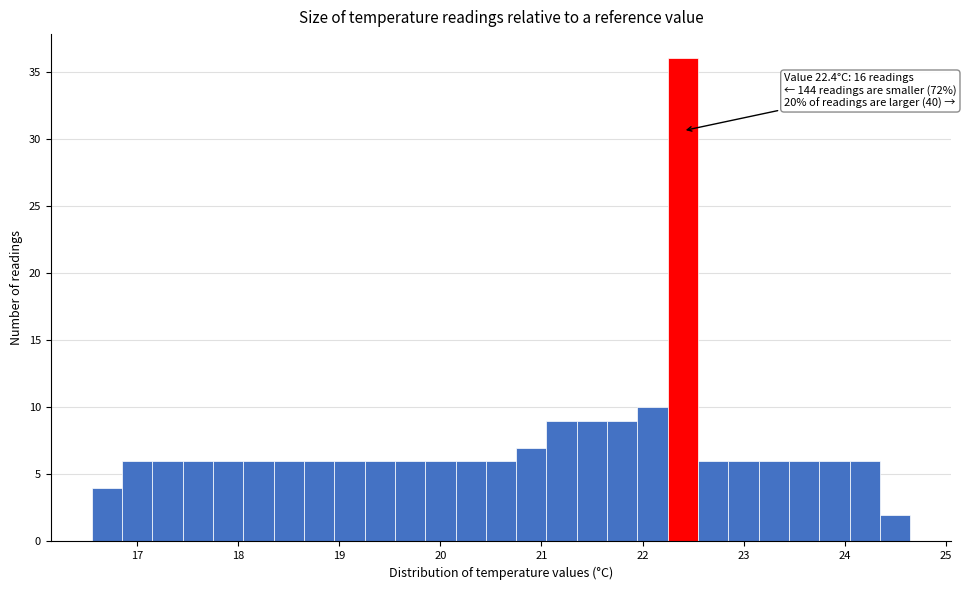

Read against the x-axis, roughly where is the centre of the tallest bar?

22.4